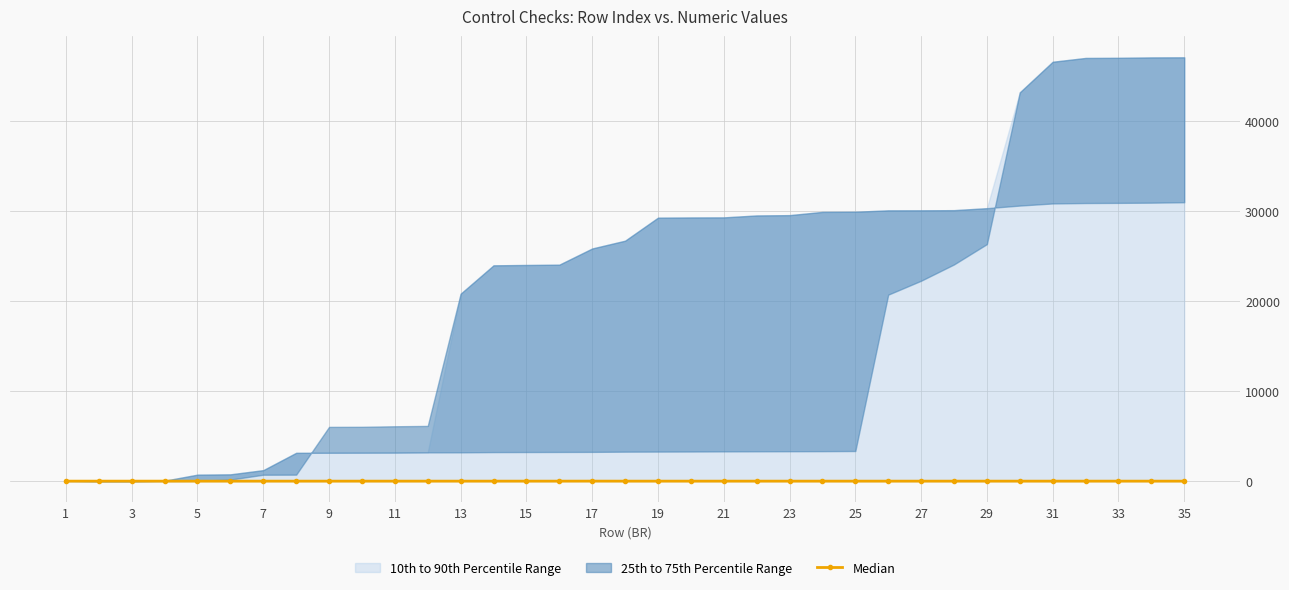

The value of Median at 7 is 0. True or false?

True